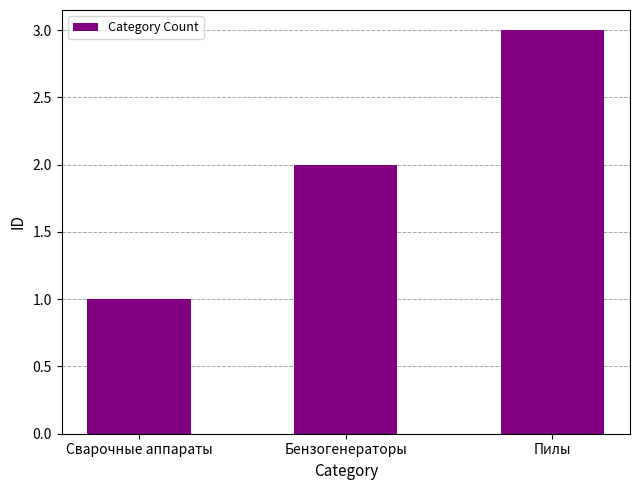

Approximately how many times larger is the value at Бензогенераторы compared to Сварочные аппараты?

2.0